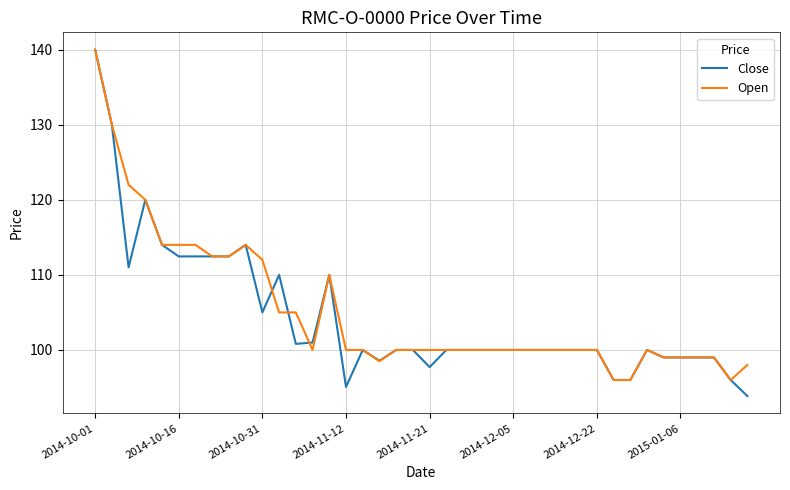

What is the lowest value of the Close series?

93.9